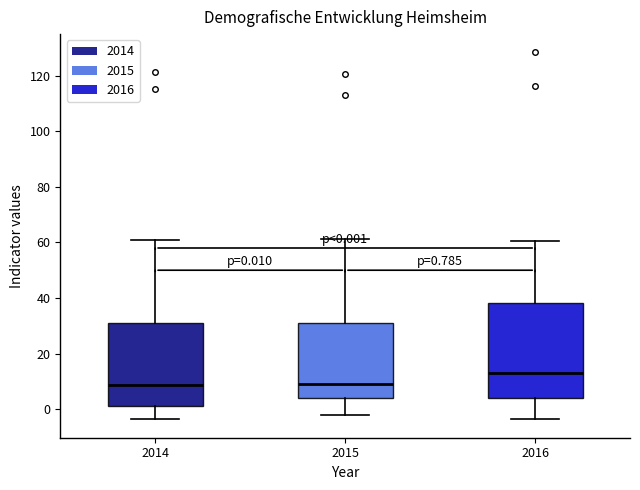

Which box's median line is the highest?

2016